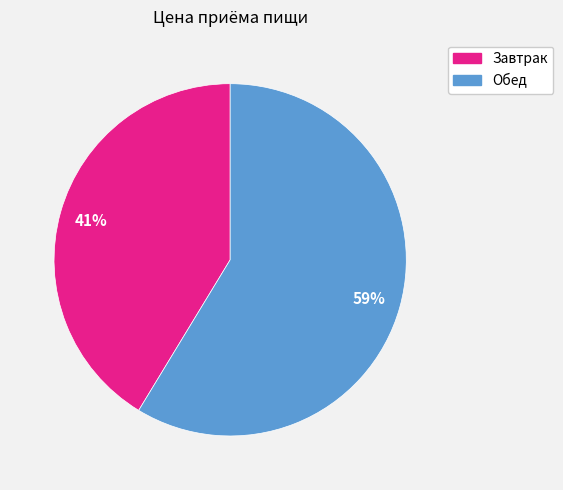

To the nearest percent, what is the average slice percentage?

50%